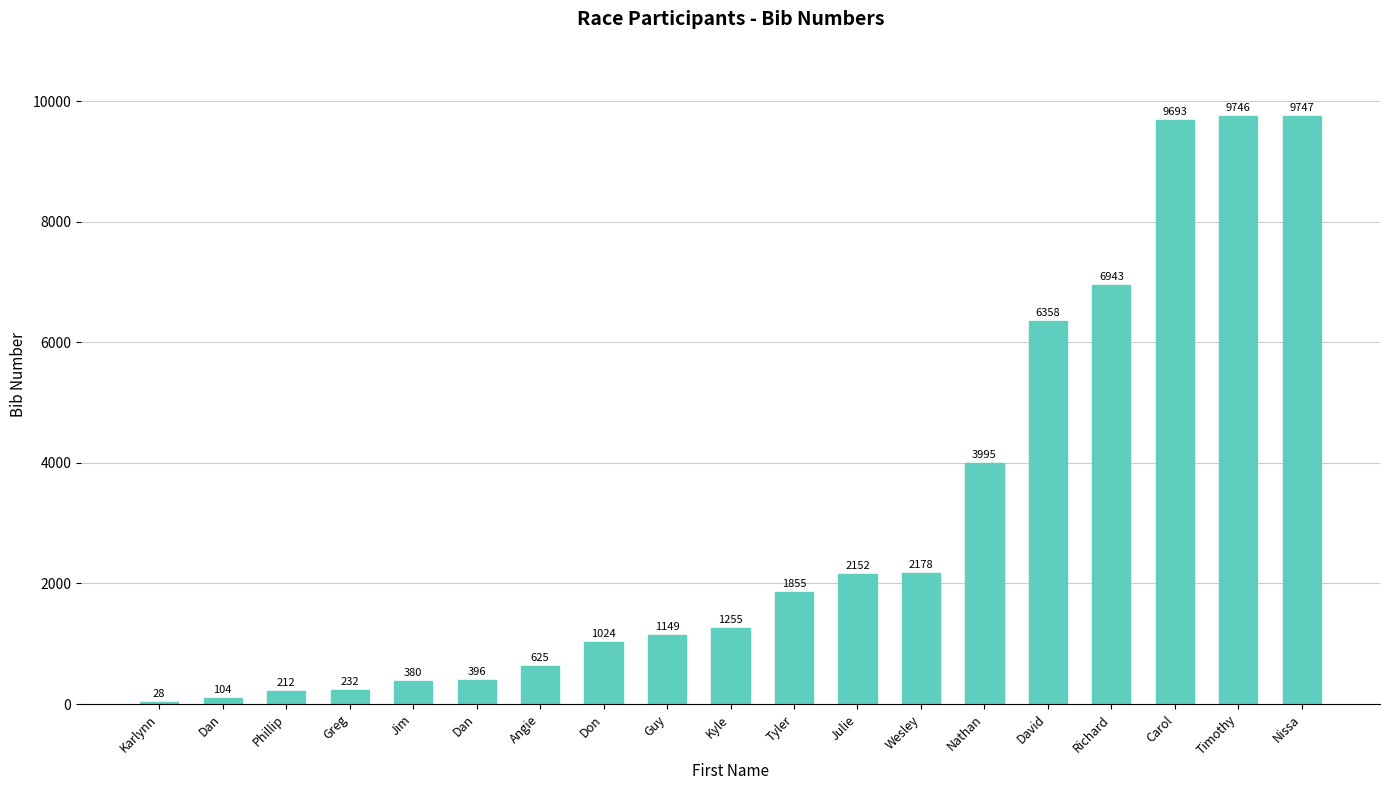

Are the bars horizontal?

No